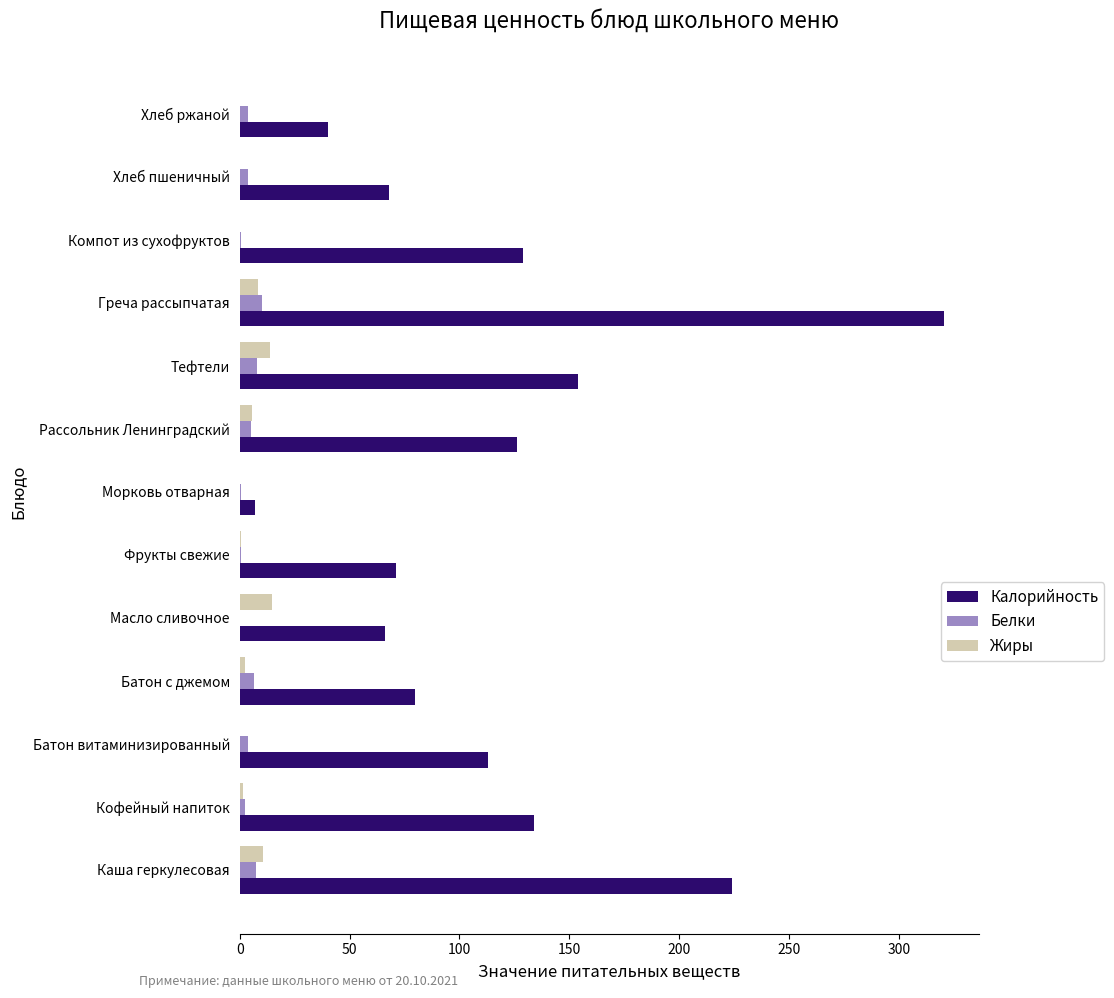

Is the value of Белки at Компот из сухофруктов greater than the value of Калорийность at Компот из сухофруктов?

No